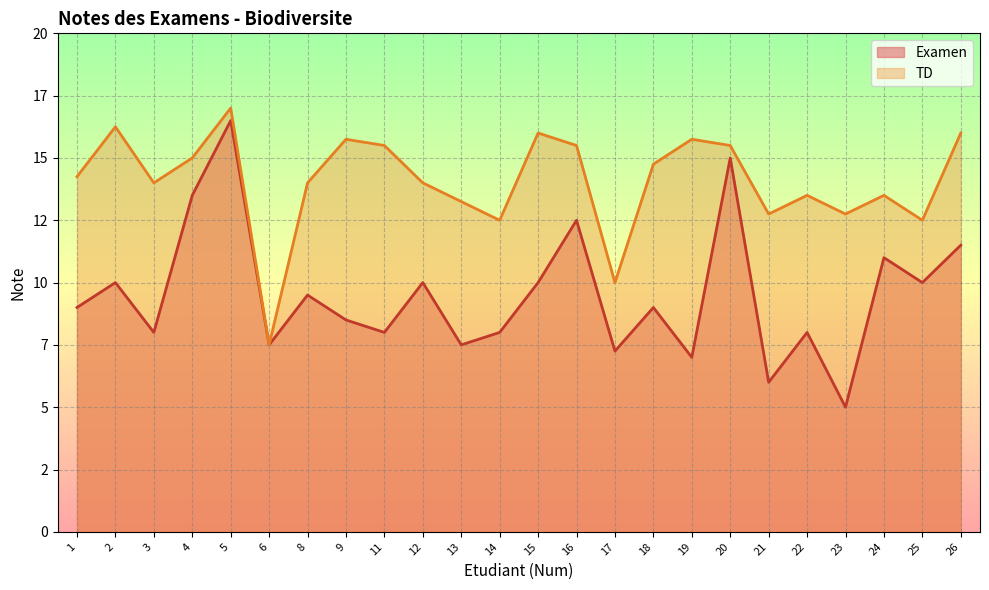

What is the greatest value displayed?

17.0